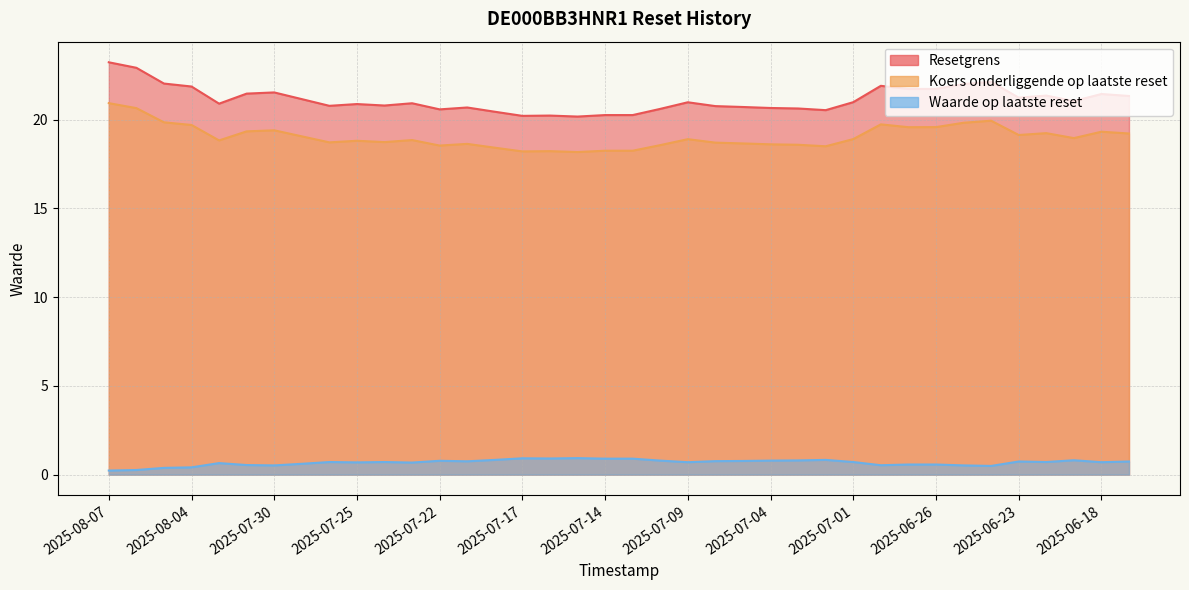

Reading left to right, extract all data points from this chart.

Resetgrens: 23.2	22.9	22.0	21.9	20.9	21.5	21.5	21.2	20.8	20.9	20.8	20.9	20.6	20.7	20.4	20.2	20.2	20.2	20.3	20.3	20.6	21.0	20.8	20.7	20.7	20.6	20.5	21.0	21.9	21.7	21.7	22.0	22.1	21.2	21.4	21.0	21.4	21.3
Koers onderliggende op laatste reset: 20.9	20.6	19.9	19.7	18.8	19.3	19.4	19.1	18.7	18.8	18.7	18.9	18.5	18.6	18.4	18.2	18.2	18.2	18.2	18.2	18.6	18.9	18.7	18.7	18.6	18.6	18.5	18.9	19.7	19.6	19.6	19.8	19.9	19.1	19.2	19.0	19.3	19.2
Waarde op laatste reset: 0.2	0.3	0.4	0.4	0.7	0.5	0.5	0.6	0.7	0.7	0.7	0.7	0.8	0.8	0.8	0.9	0.9	0.9	0.9	0.9	0.8	0.7	0.8	0.8	0.8	0.8	0.8	0.7	0.5	0.6	0.6	0.5	0.5	0.7	0.7	0.8	0.7	0.7